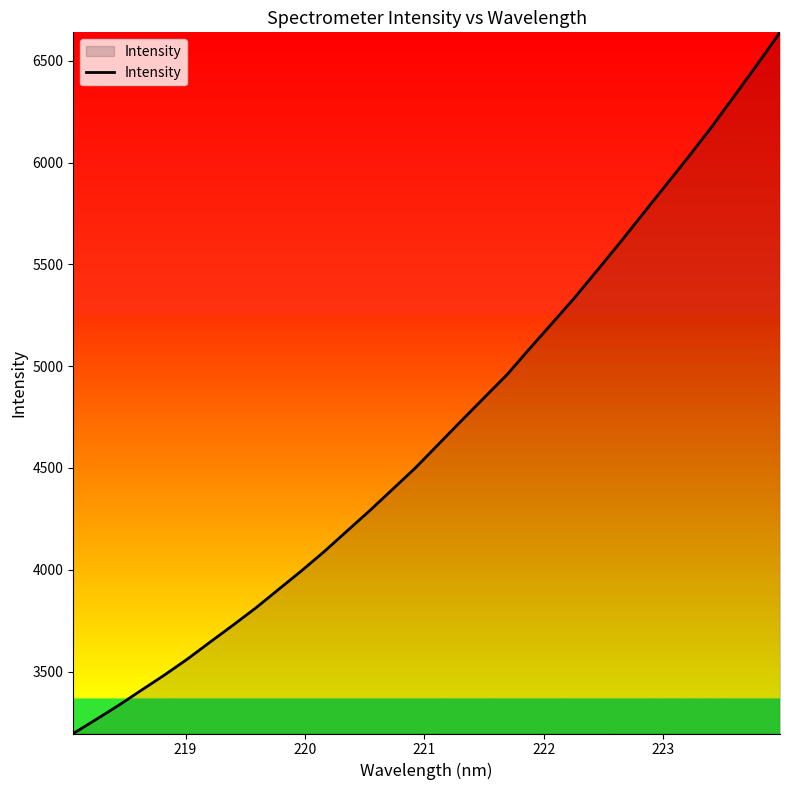

What is the difference between the maximum and minimum values?

3444.1